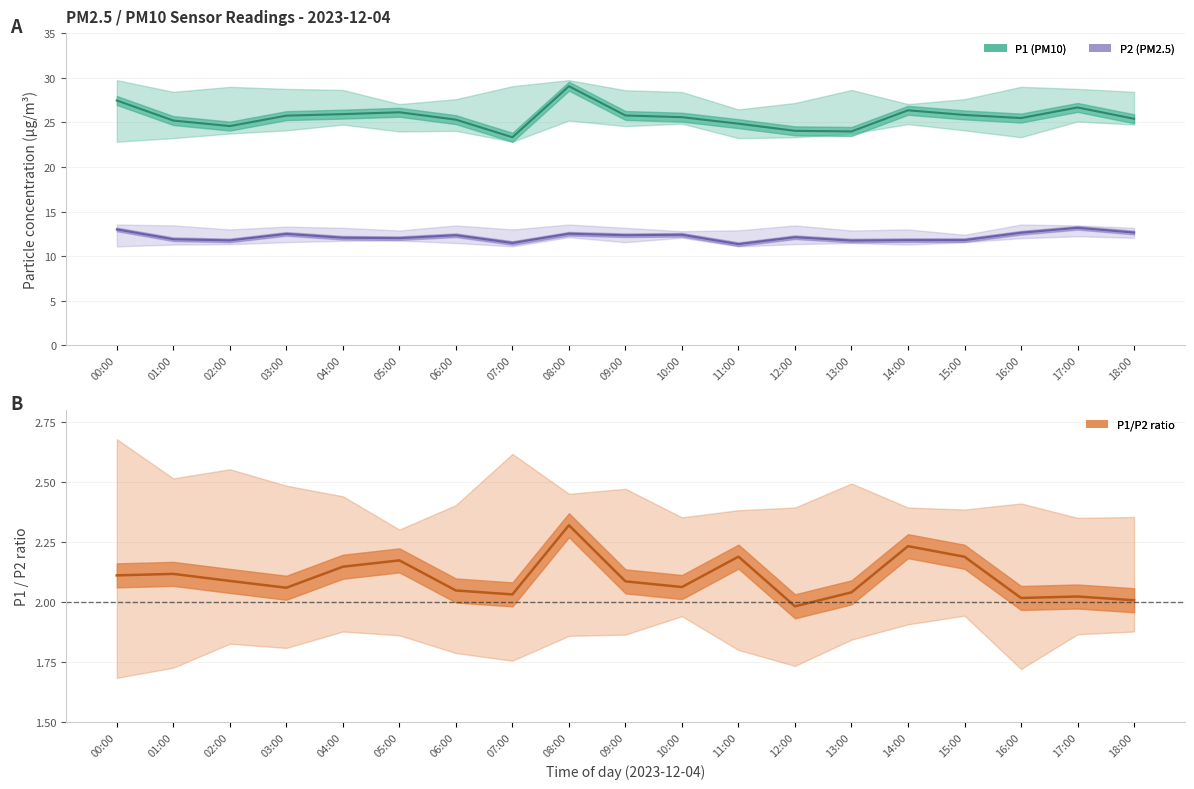

List the series in order of their peak value, highest first.

P1_upper, P1, P1_lower, P2_upper, P2, P2_lower